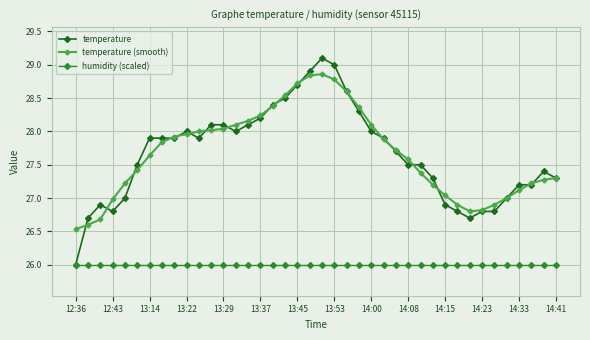

What is the value of the temperature (smooth) point at the 10th from the left?

28.0